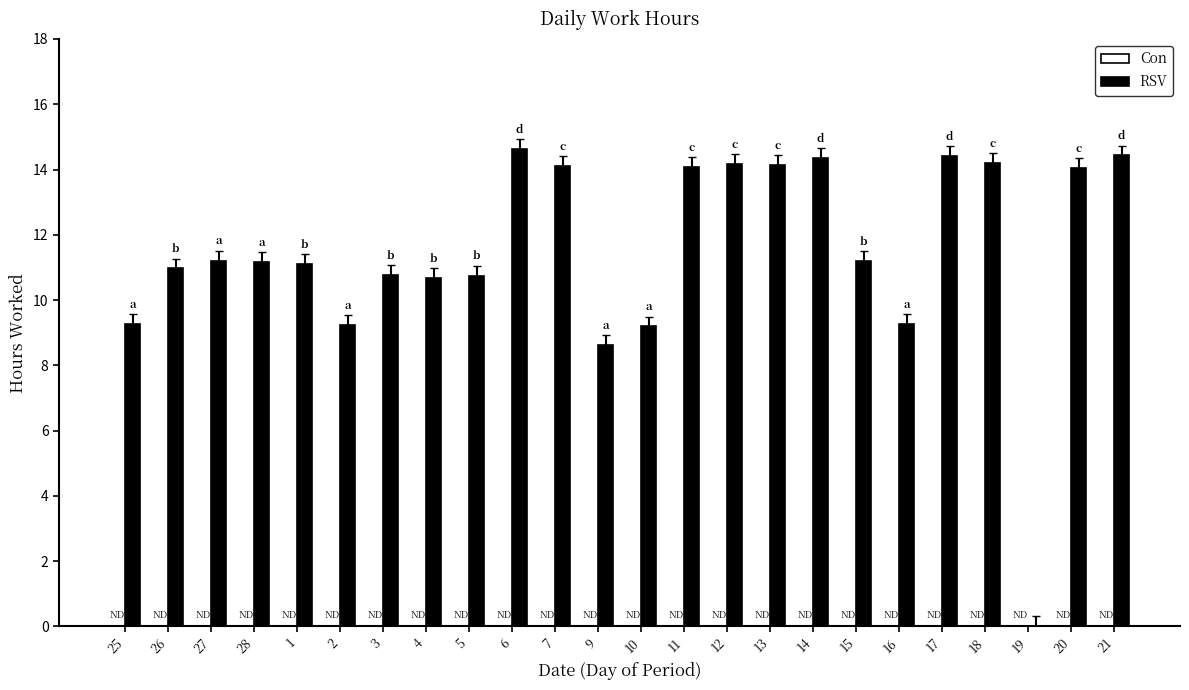

What is the sum of the values at 28 and 27?

22.4